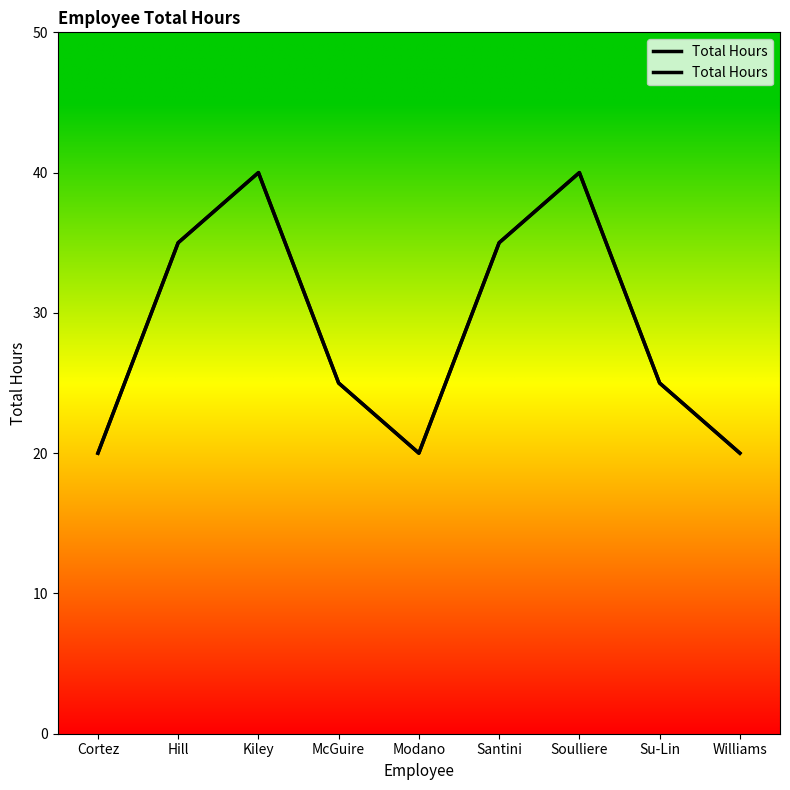

What is the label of the 4th point from the right?

Santini